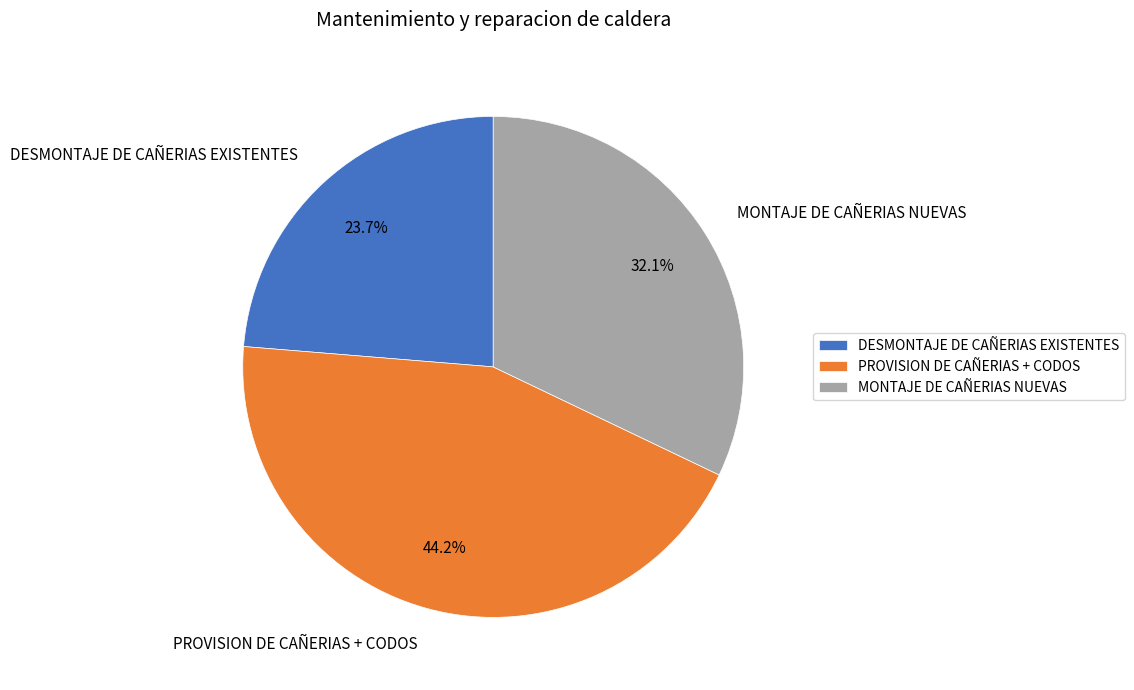

Is DESMONTAJE DE CAÑERIAS EXISTENTES the majority of the pie?

No